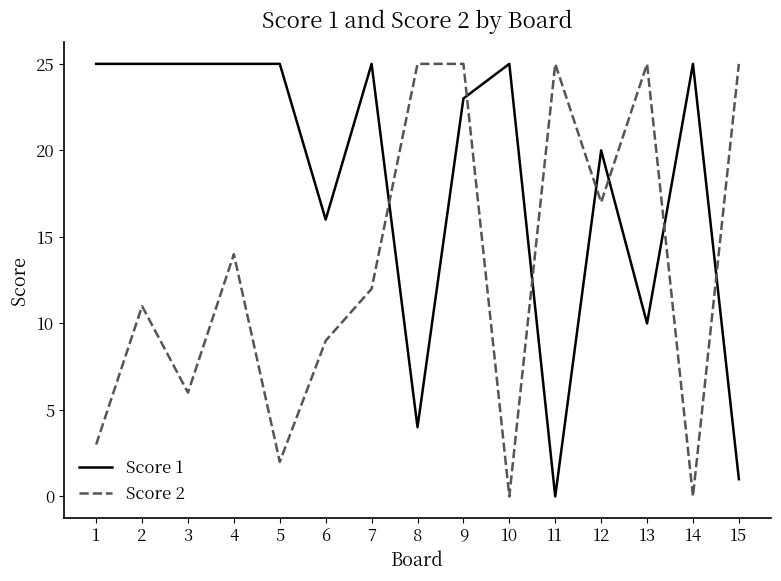

Where is Score 1 nearest to the value 12?

13